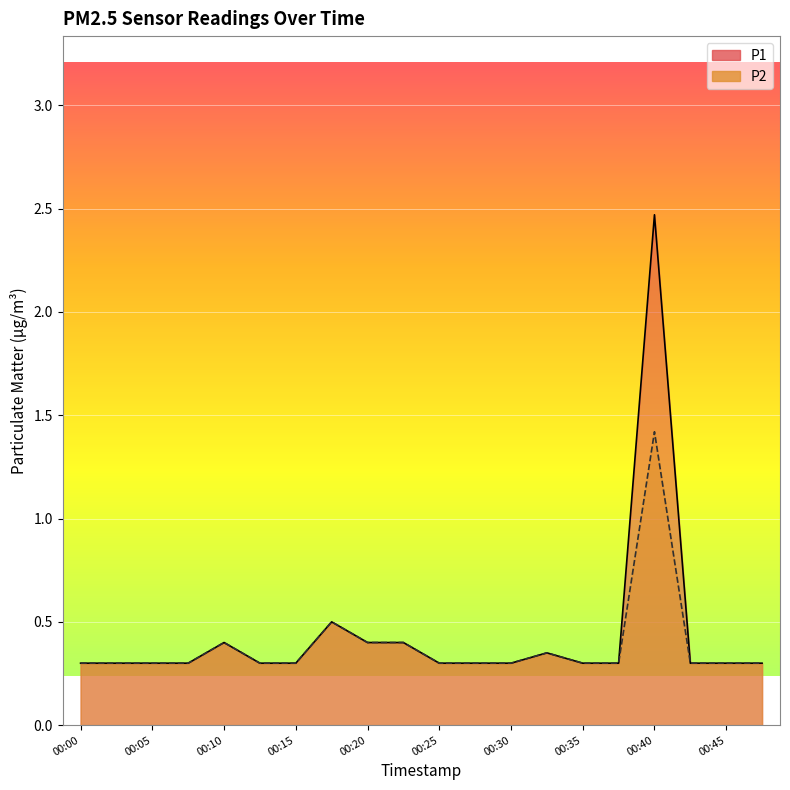

The P1 series shows 0.4 at 00:42. True or false?

False